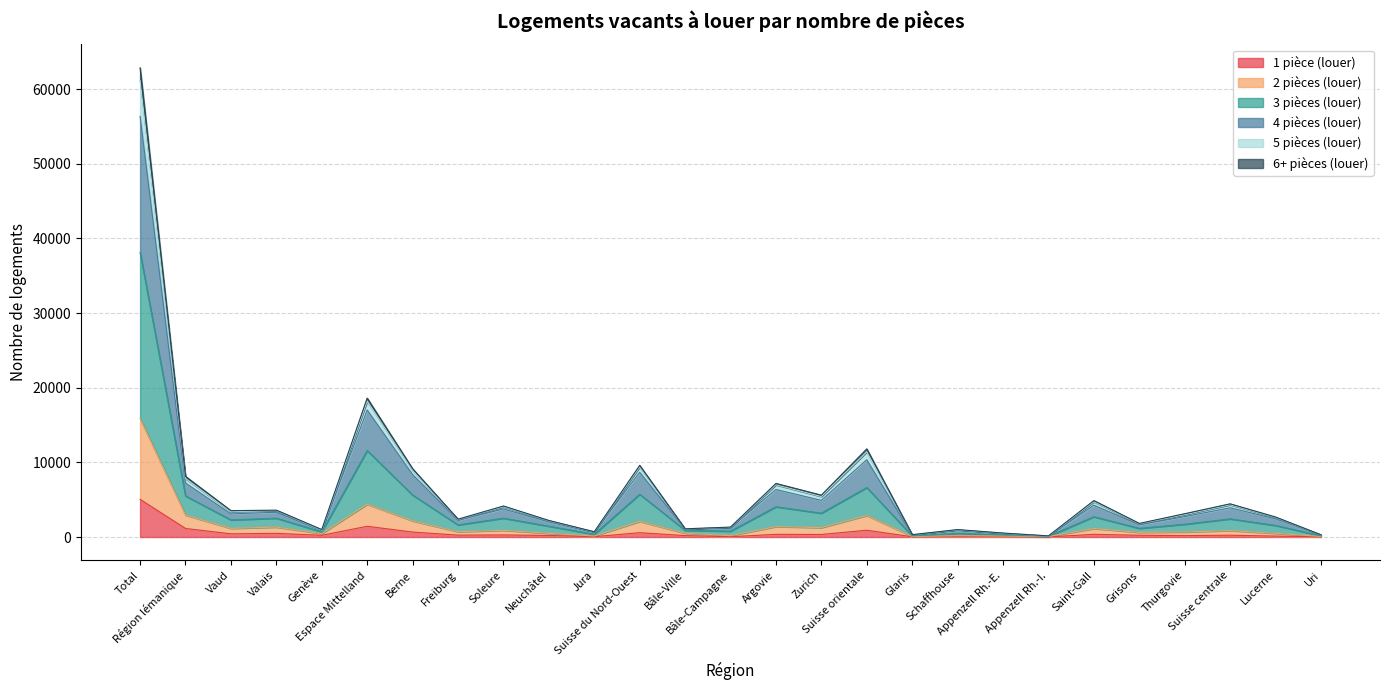

What is the minimum value shown in the chart?

10